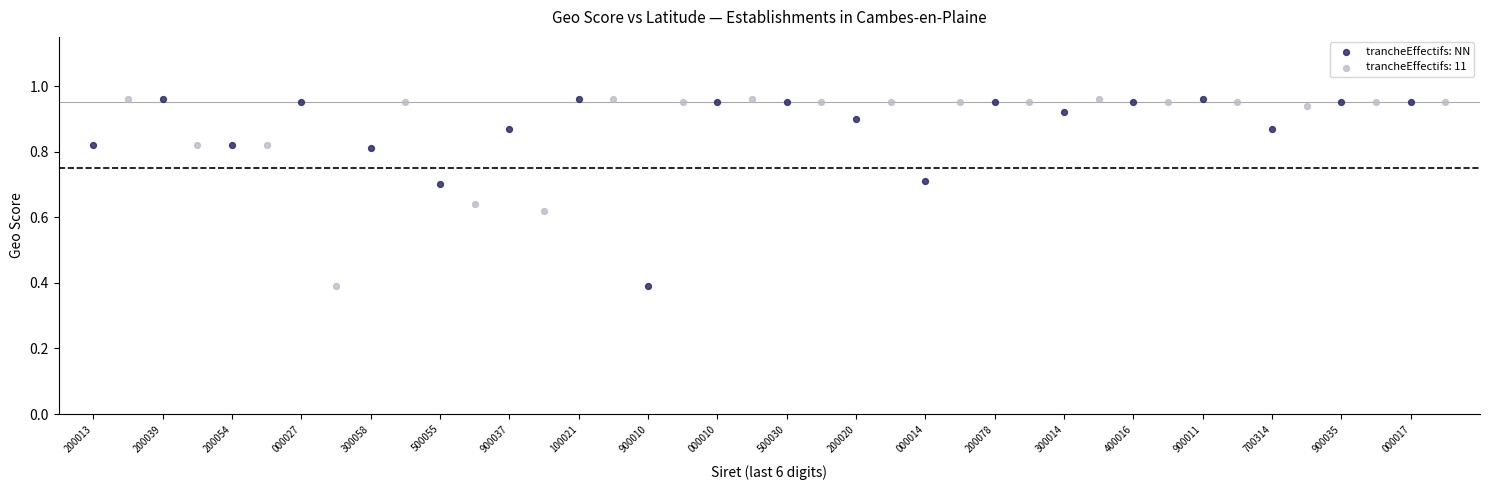

What are all the series names shown in the legend?

trancheEffectifs: NN, trancheEffectifs: 11